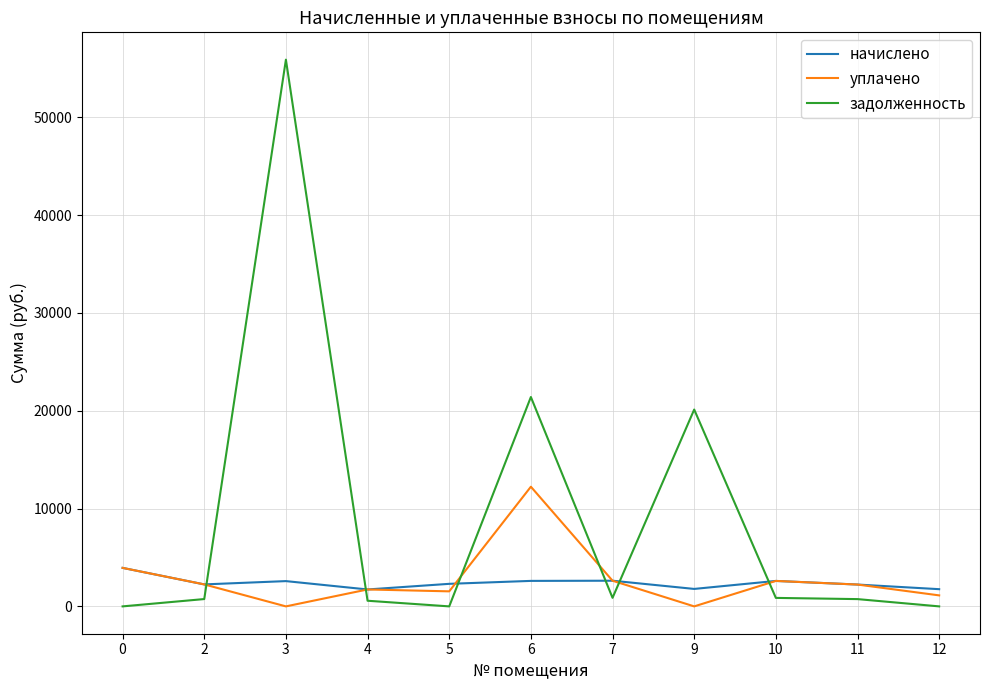

What is the maximum value for начислено?

3937.3